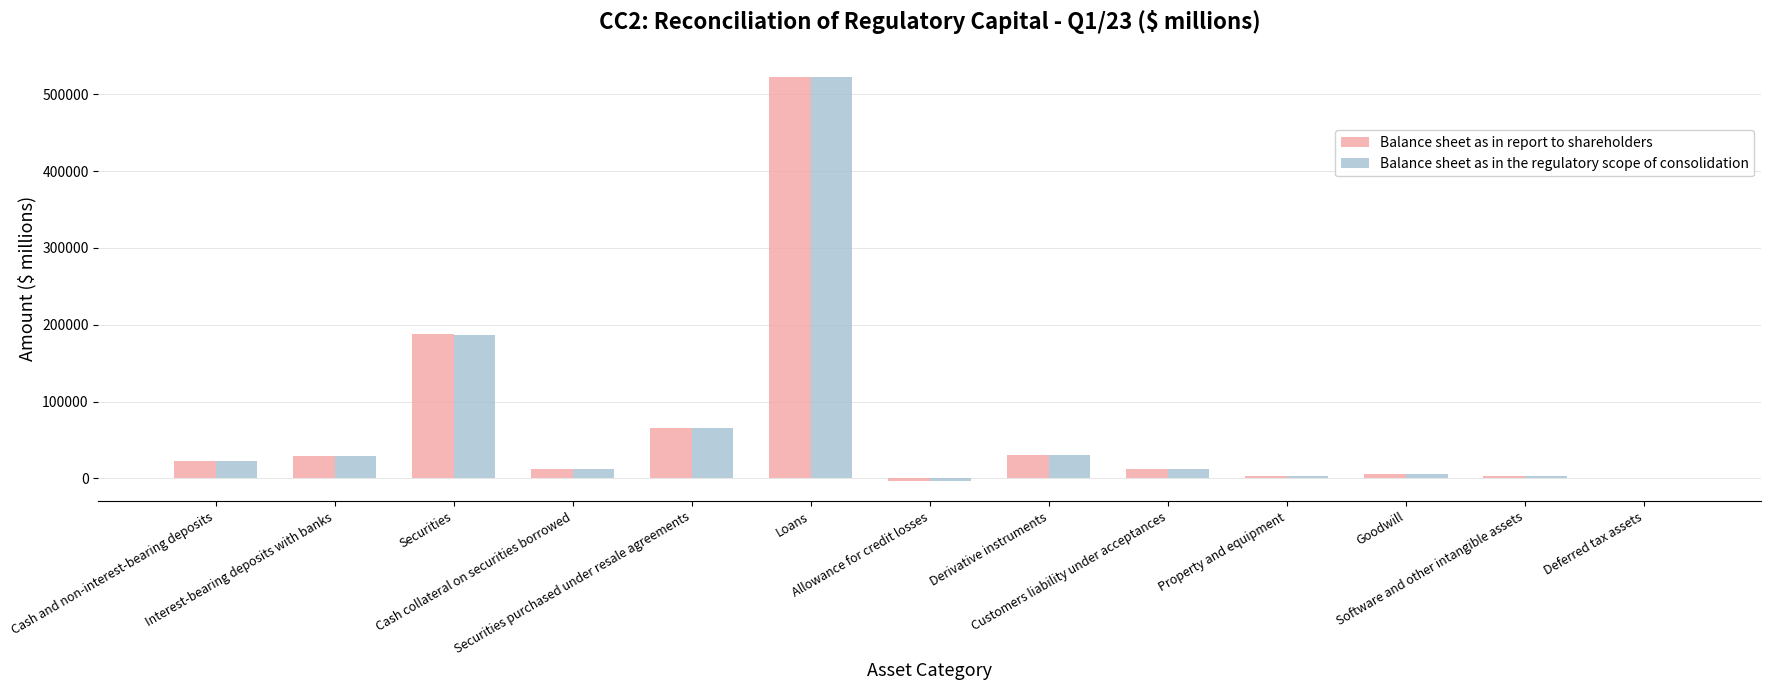

What is the highest value of the Balance sheet as in the regulatory scope of consolidation series?

522469